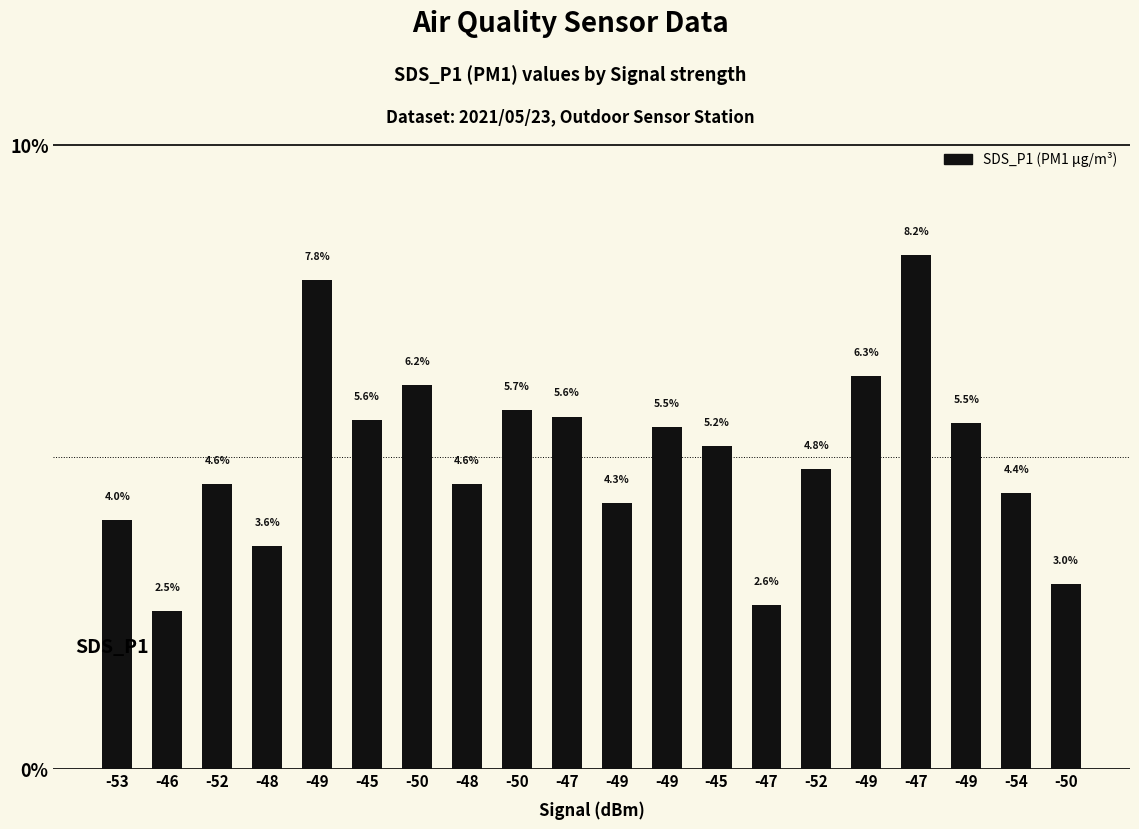

How many values are below 5?

10